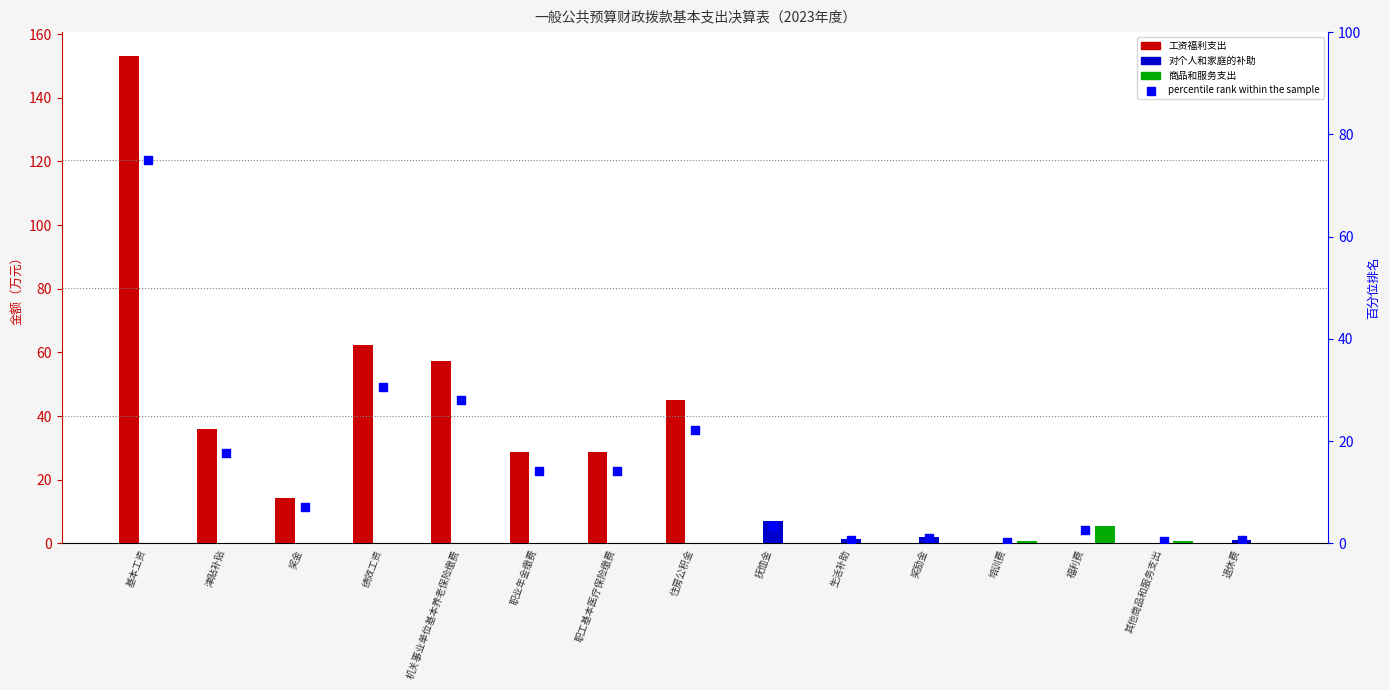

Which series has the widest spread of Y values?

工资福利支出